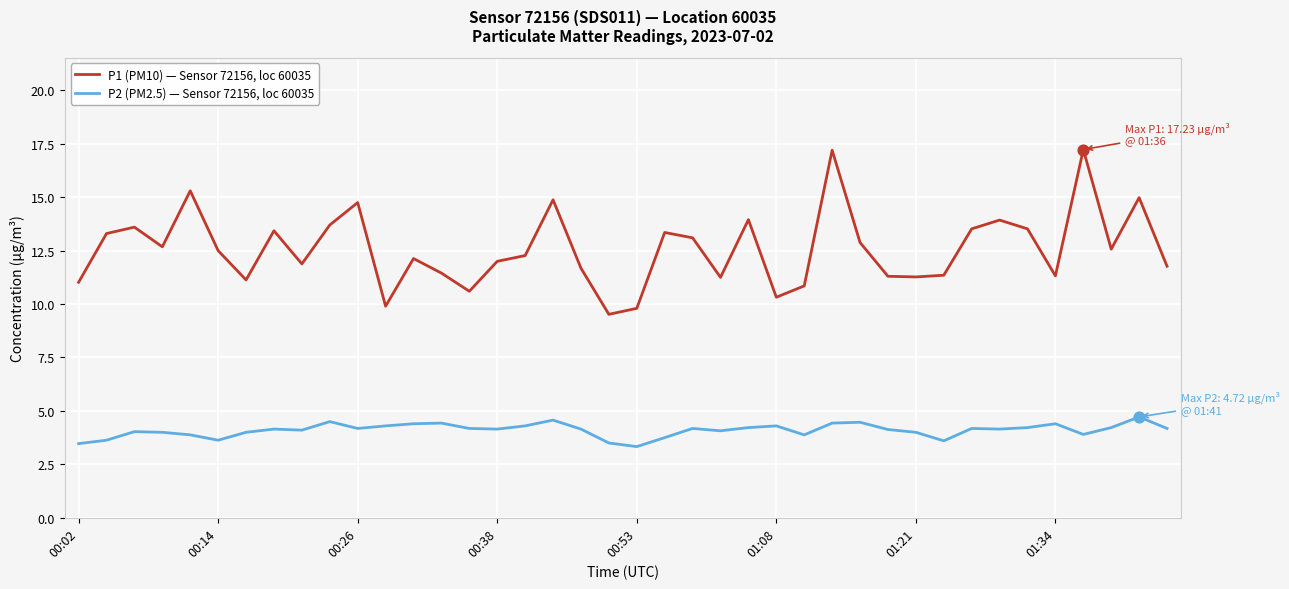

List the series in order of their peak value, lowest first.

P2 (PM2.5) — Sensor 72156, loc 60035, P1 (PM10) — Sensor 72156, loc 60035